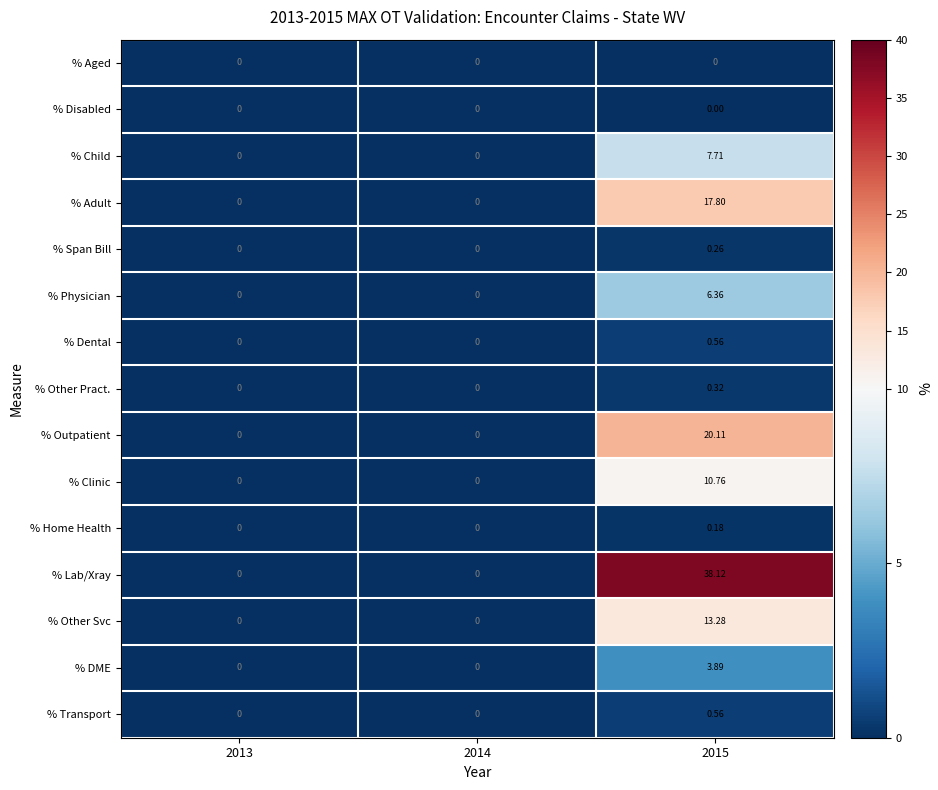

Which series has the largest total across all categories?

% Lab/Xray